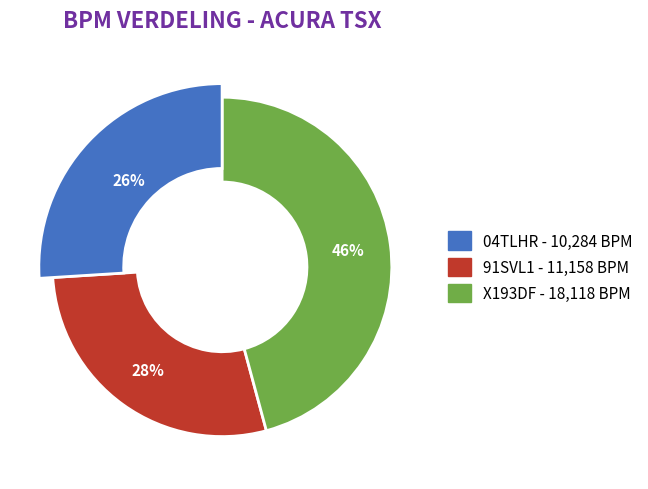

To the nearest percent, what is the difference between the X193DF and 91SVL1 slice percentages?

18%